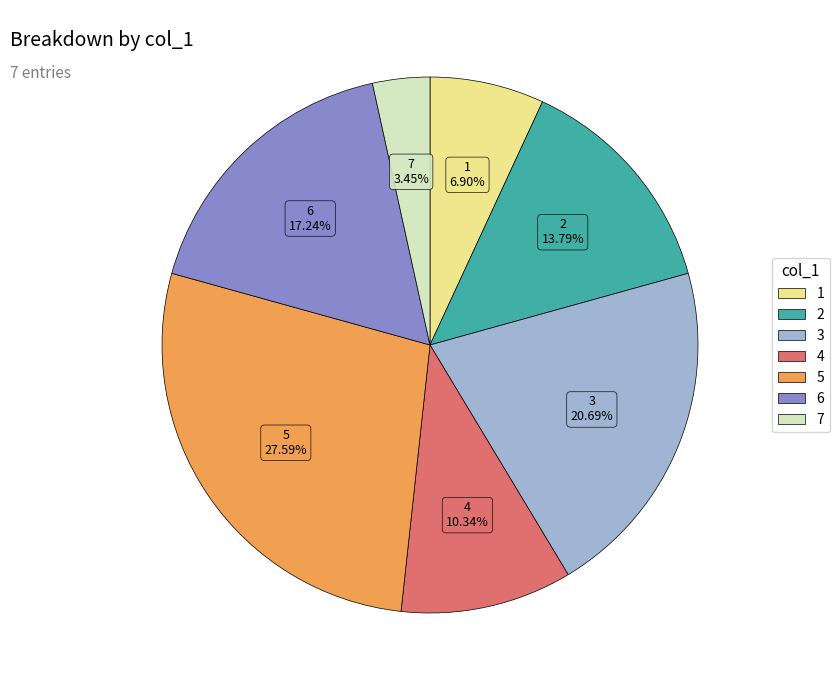

How many slices are in this pie chart?

7